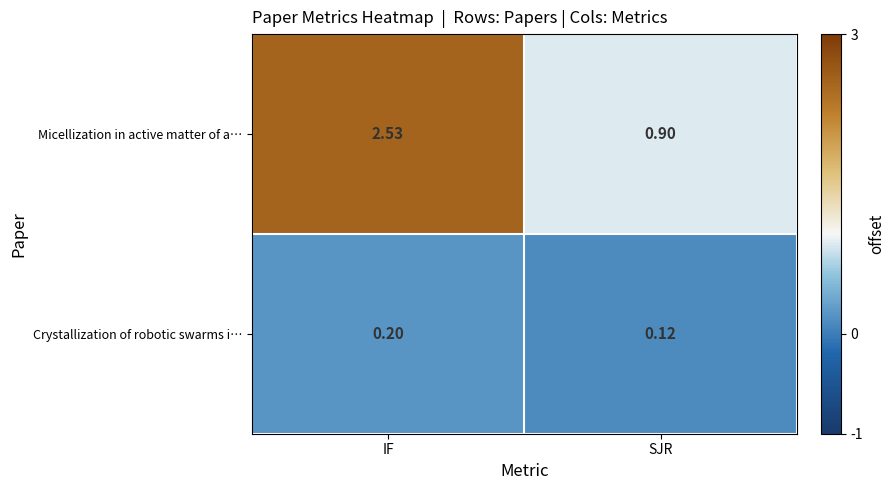

Which series changed the most between IF and SJR?

Micellization in active matter of a…